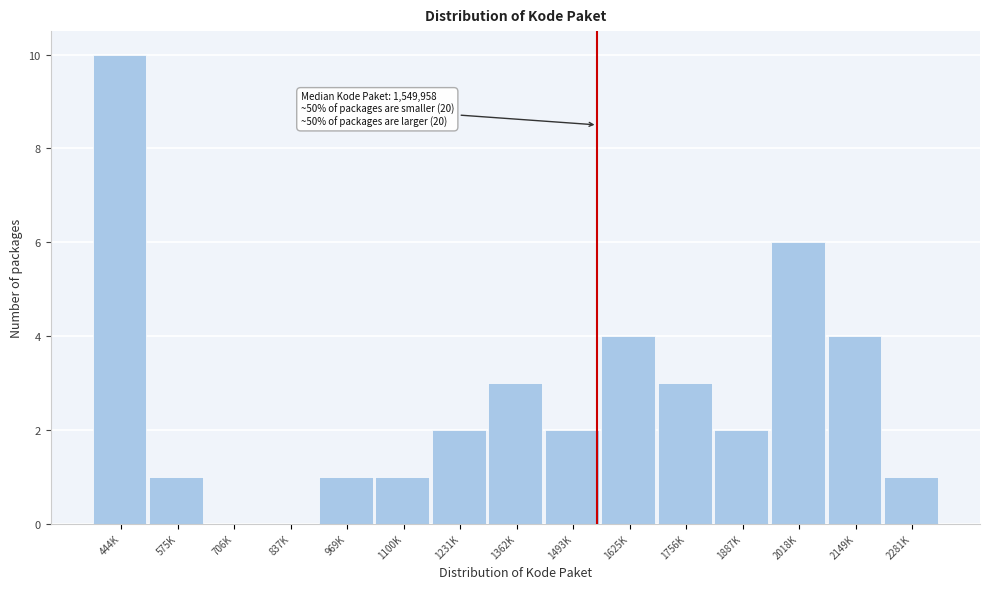

Reading left to right, list all the values displayed in this chart.

444K=10	575K=1	706K=0	837K=0	969K=1	1100K=1	1231K=2	1362K=3	1493K=2	1625K=4	1756K=3	1887K=2	2018K=6	2149K=4	2281K=1